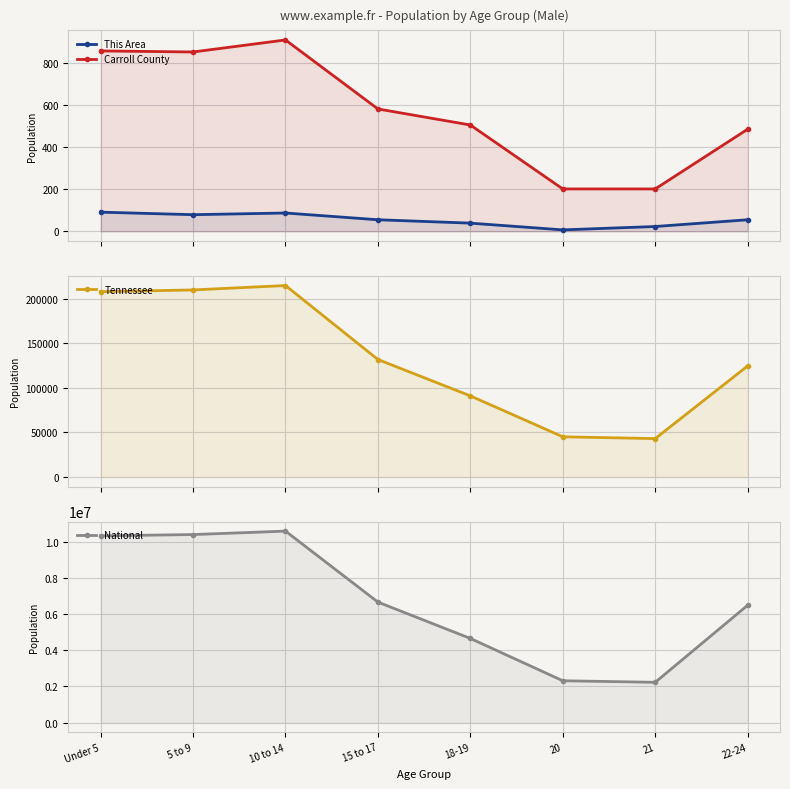

List the series in order of their peak value, highest first.

National, Tennessee, Carroll County, This Area